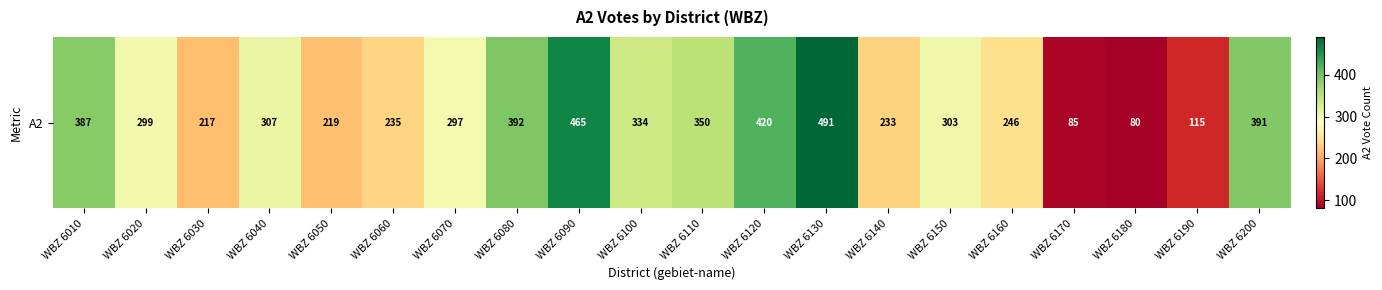

Reading right to left, list all the values displayed in this chart.

WBZ 6200=391	WBZ 6190=115	WBZ 6180=80	WBZ 6170=85	WBZ 6160=246	WBZ 6150=303	WBZ 6140=233	WBZ 6130=491	WBZ 6120=420	WBZ 6110=350	WBZ 6100=334	WBZ 6090=465	WBZ 6080=392	WBZ 6070=297	WBZ 6060=235	WBZ 6050=219	WBZ 6040=307	WBZ 6030=217	WBZ 6020=299	WBZ 6010=387